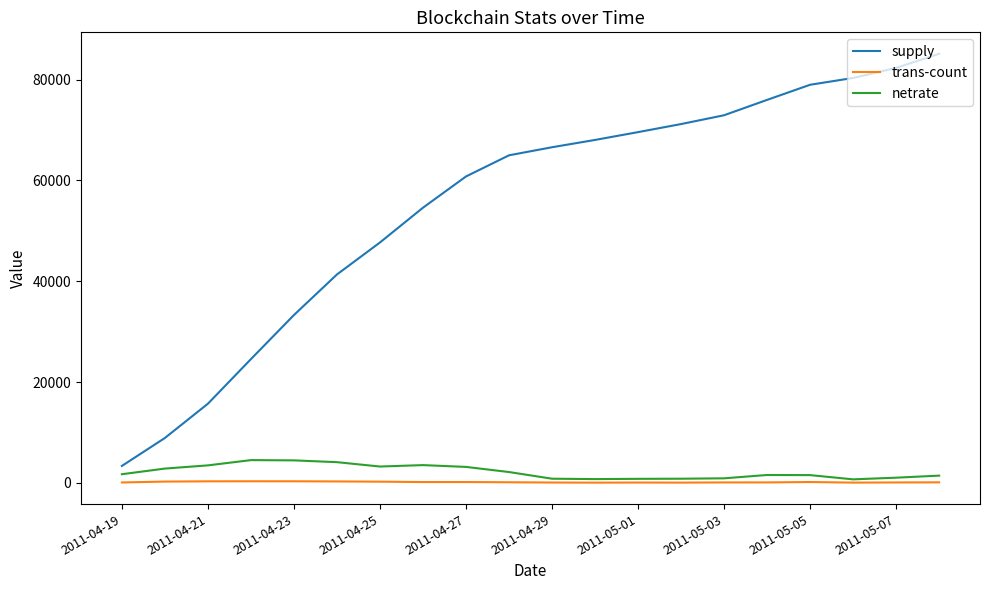

True or false: trans-count and supply intersect in this chart.

False